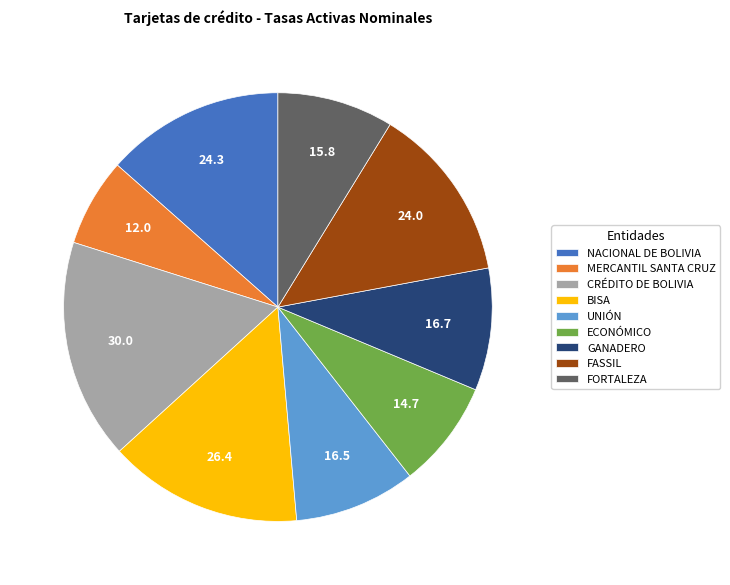

What is the smallest slice in the pie chart?

MERCANTIL SANTA CRUZ